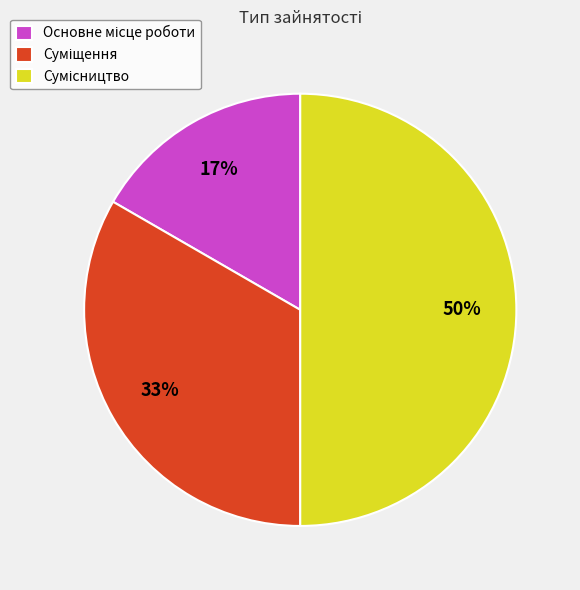

To the nearest percent, what is the difference between the largest and smallest slice percentages?

33%